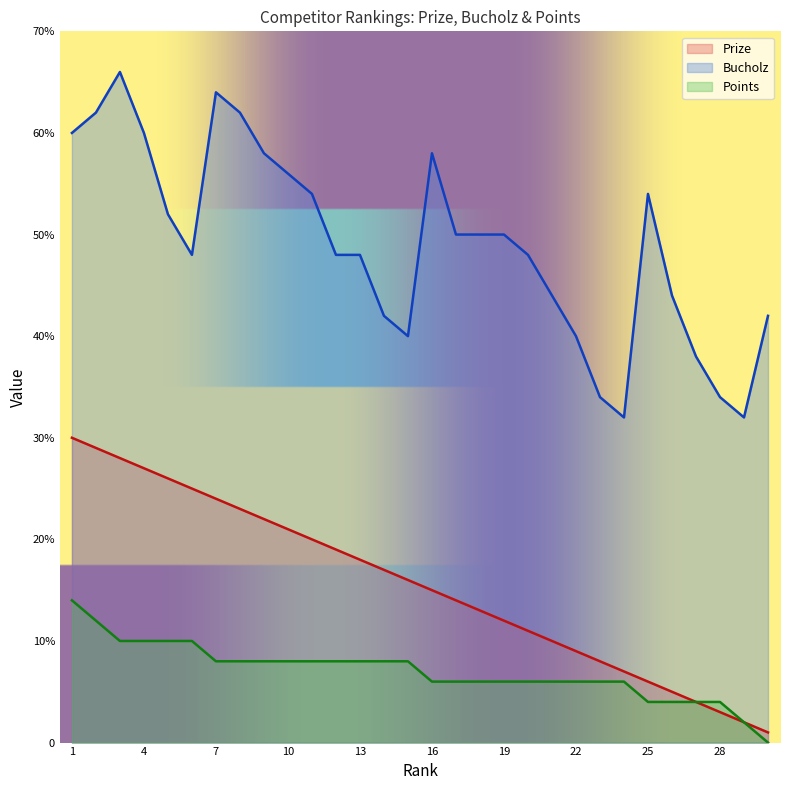

True or false: Prize has a value of 9 at 8.

False